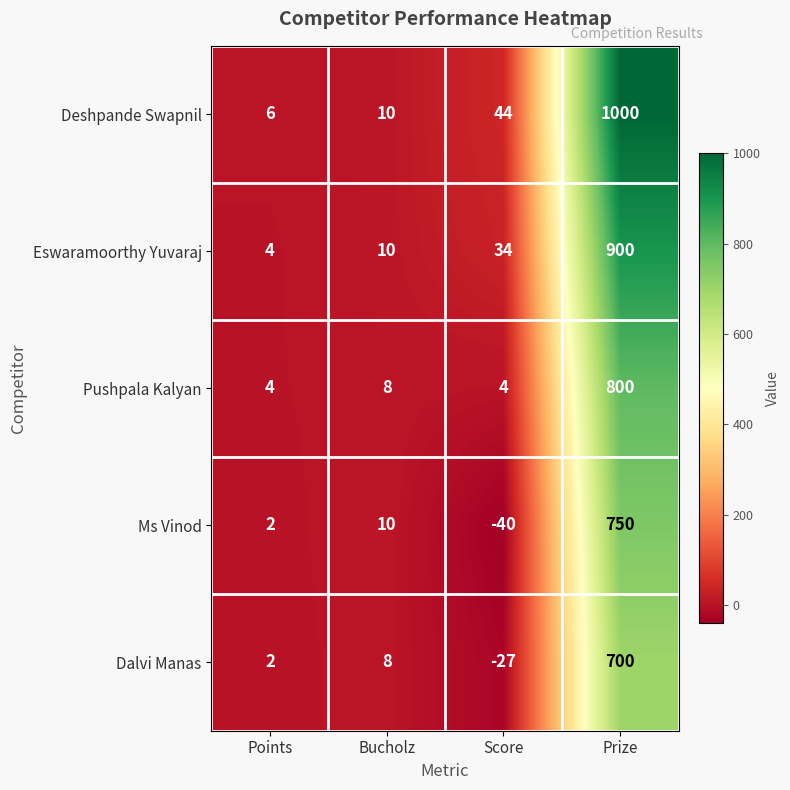

At how many categories does at least one series exceed 284?

1